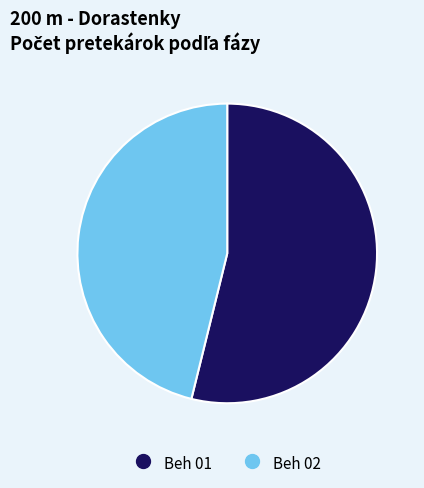

Which has a higher value, Beh 01 or Beh 02?

Beh 01